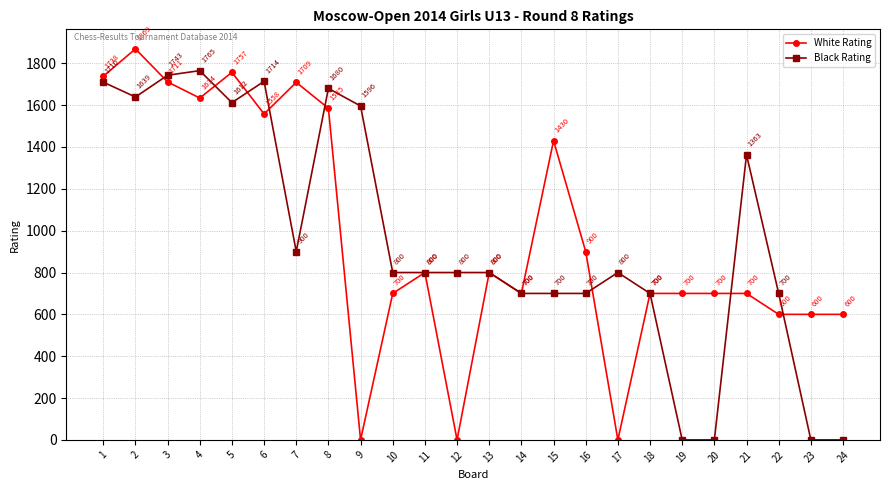

What is the greatest value displayed?

1869